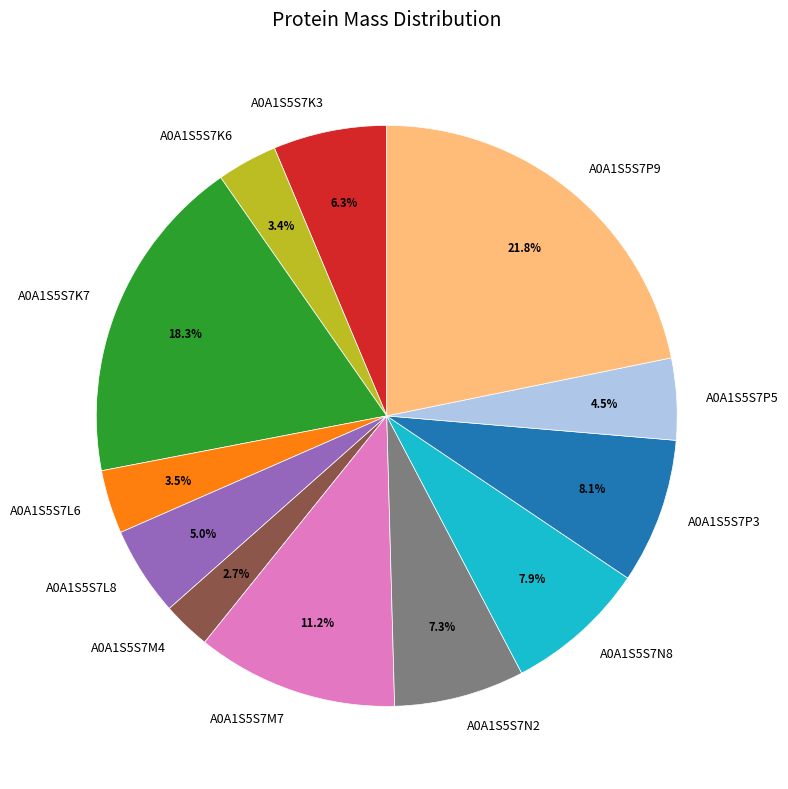

To the nearest percent, what percentage of the pie is A0A1S5S7N8?

8%